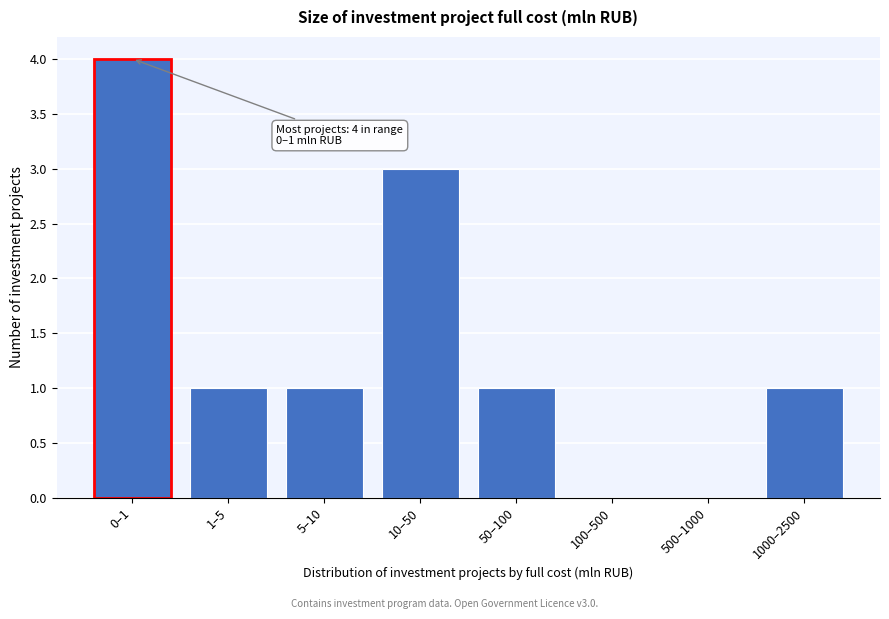

Reading left to right, list all the values displayed in this chart.

0–1=4	1–5=1	5–10=1	10–50=3	50–100=1	100–500=0	500–1000=0	1000–2500=1